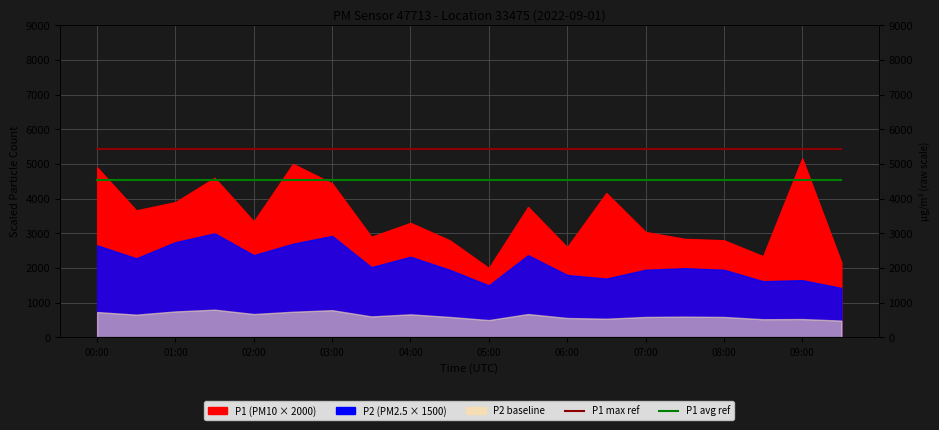

The value of Avg P1 ref at 17 is 4530.5. True or false?

True